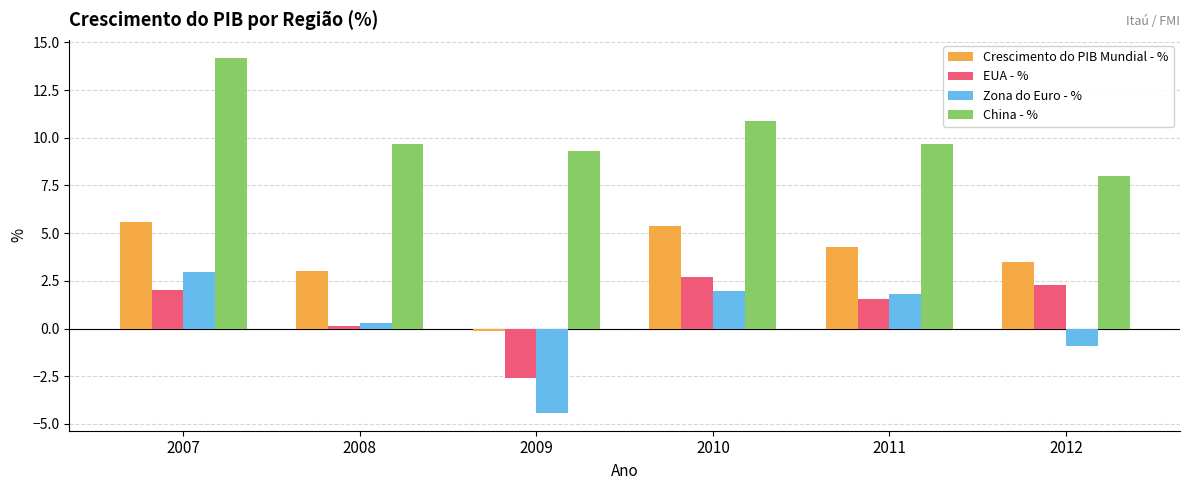

Does the chart contain stacked bars?

No